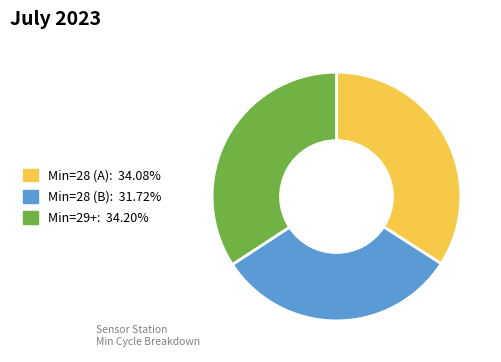

Does any single category account for the majority?

No